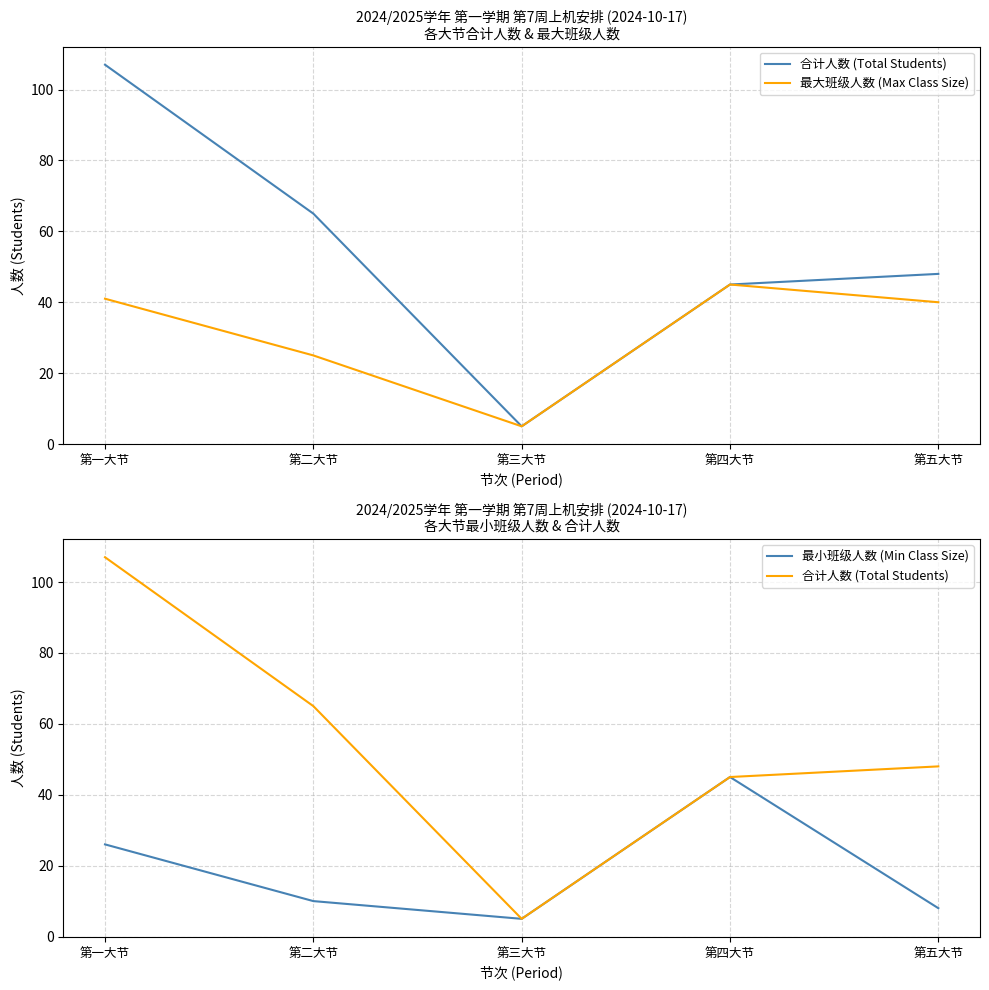

What is the difference between the 最大班级人数 (Max Class Size) values at 第三大节 and 第一大节?

36